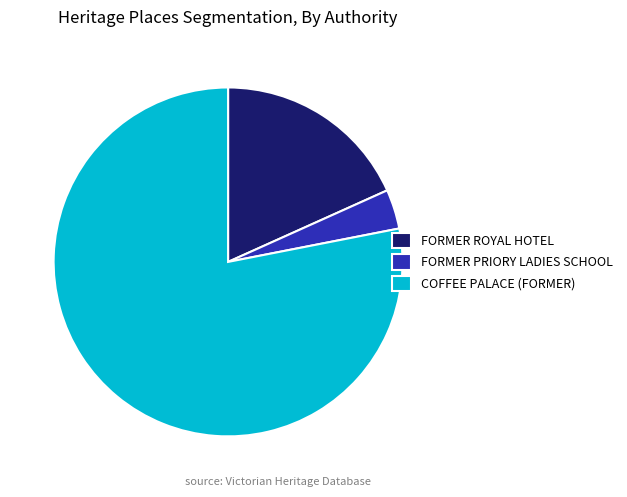

Which slice is the largest?

COFFEE PALACE (FORMER)